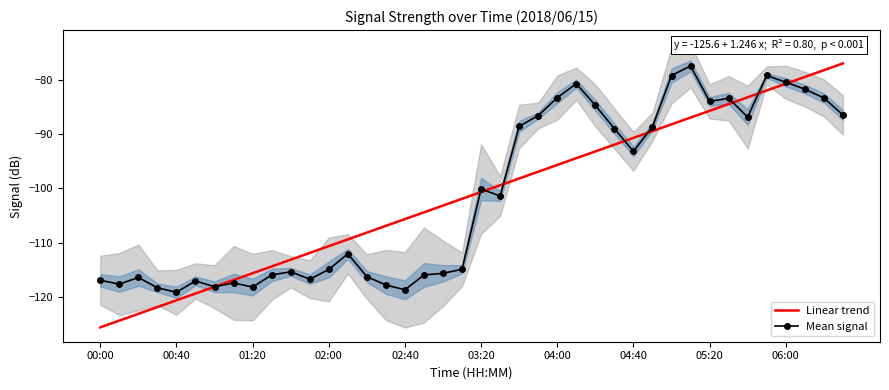

The Mean signal series shows -160.6 at 02:00. True or false?

False